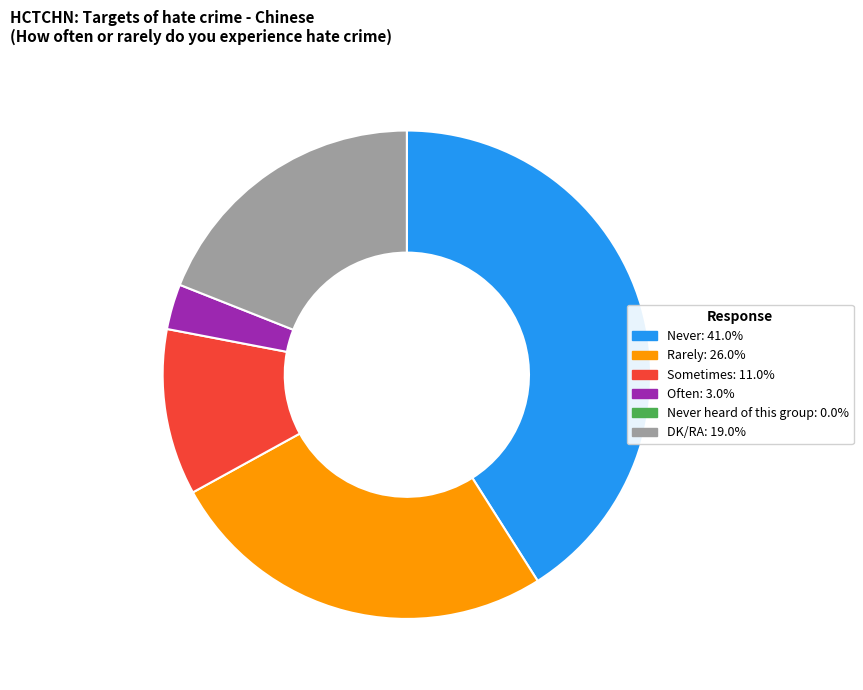

Is there a majority slice in this chart?

No